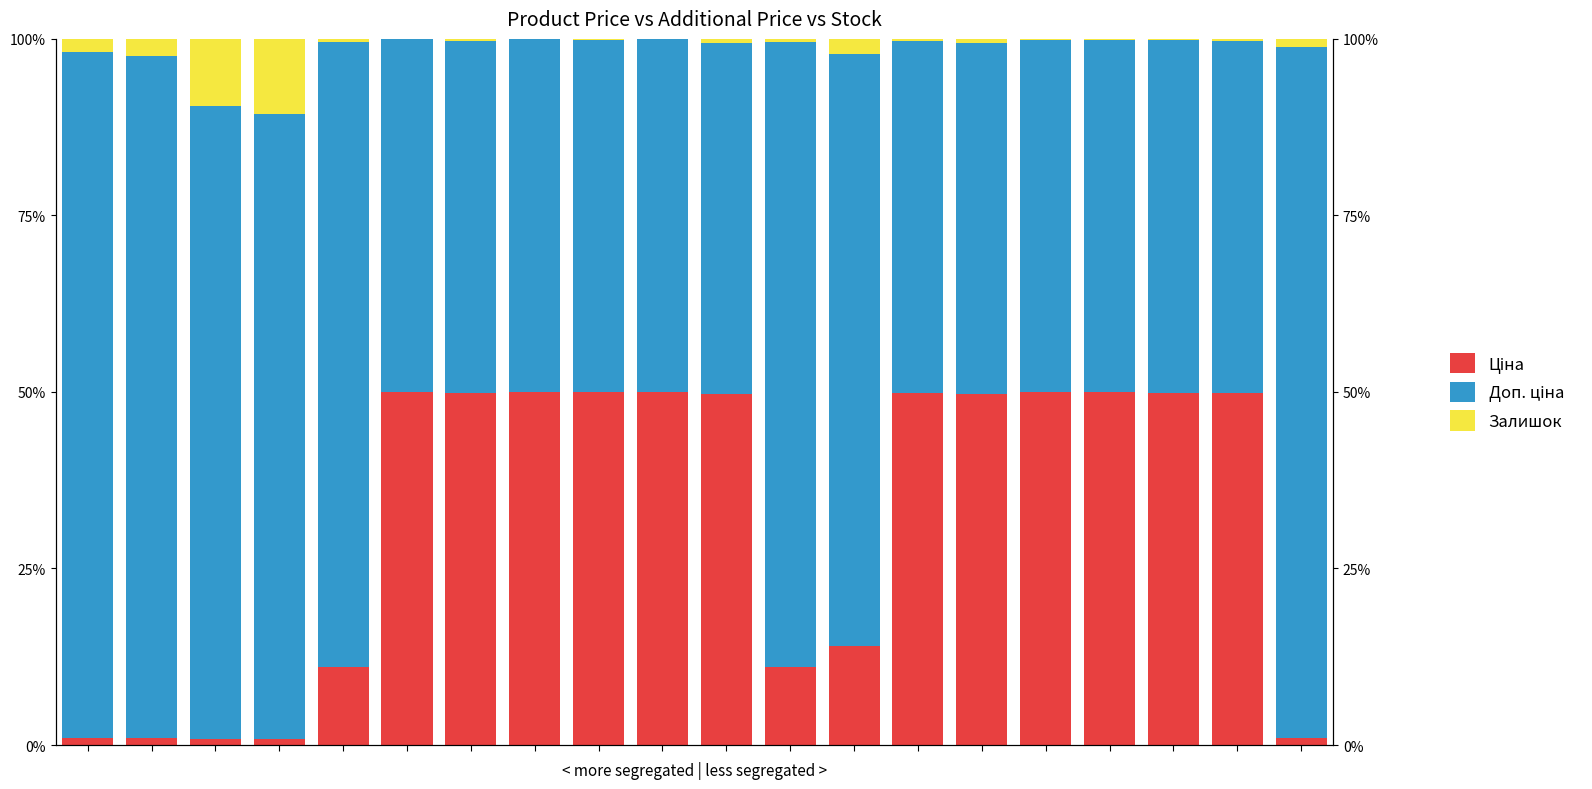

Read the Ціна value at 18.

49.9